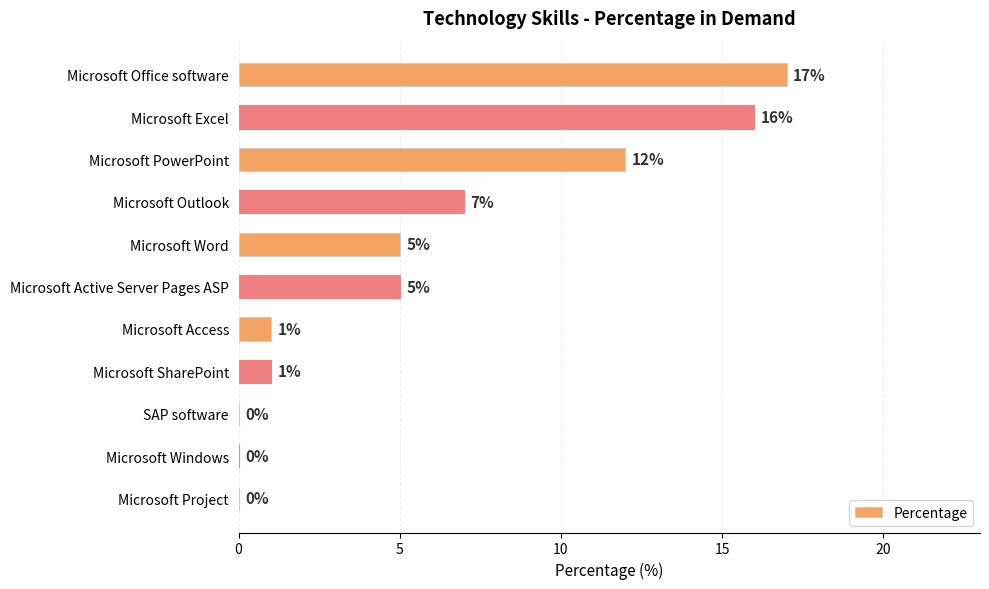

Reading top to bottom, extract all data points from this chart.

Microsoft Office software=17	Microsoft Excel=16	Microsoft PowerPoint=12	Microsoft Outlook=7	Microsoft Word=5	Microsoft Active Server Pages ASP=5	Microsoft Access=1	Microsoft SharePoint=1	SAP software=0	Microsoft Windows=0	Microsoft Project=0